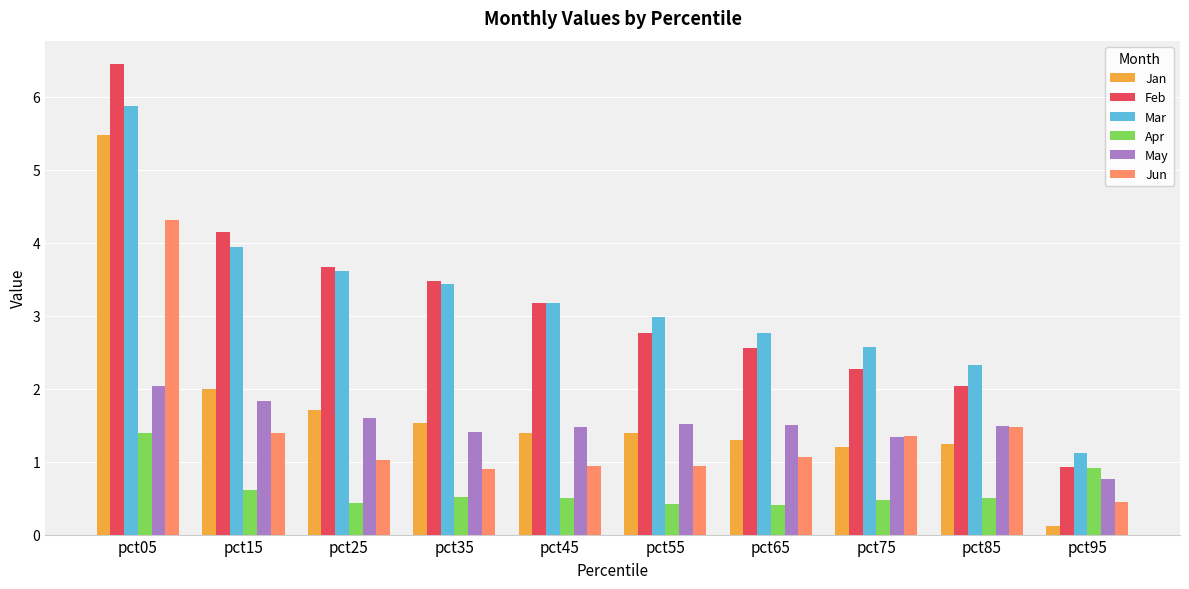

What is the approximate value of Apr at pct95?

0.9